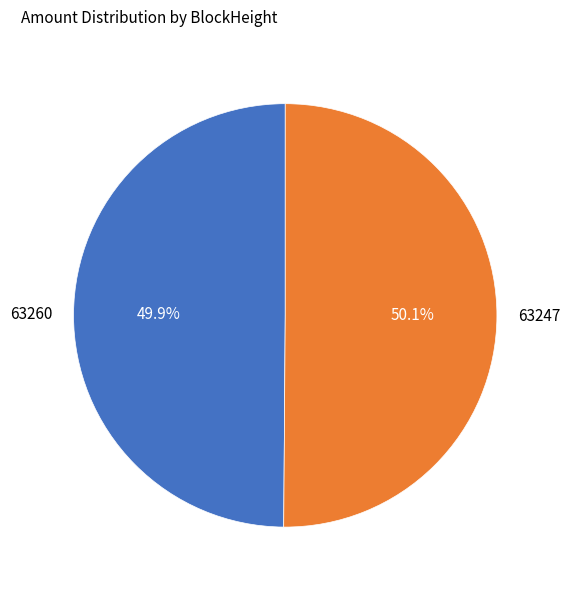

What portion of the pie excludes 63260?

50.1%